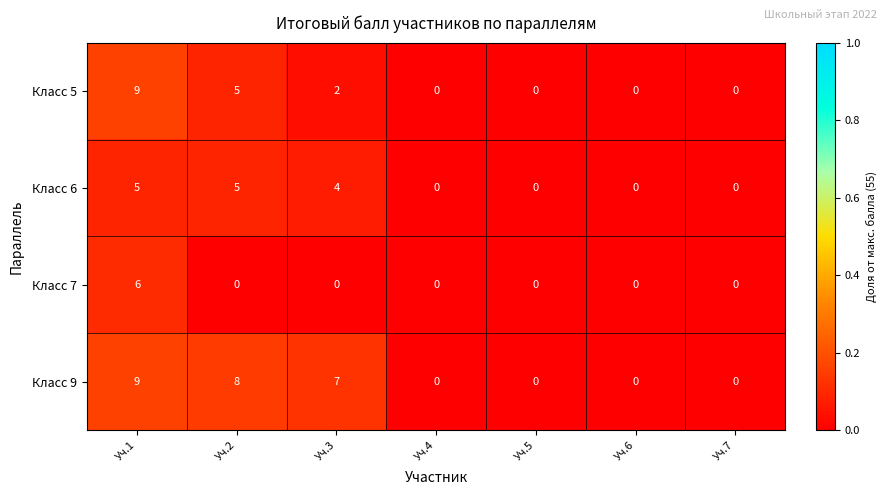

The value of Класс 7 at Уч.3 is 0. True or false?

True